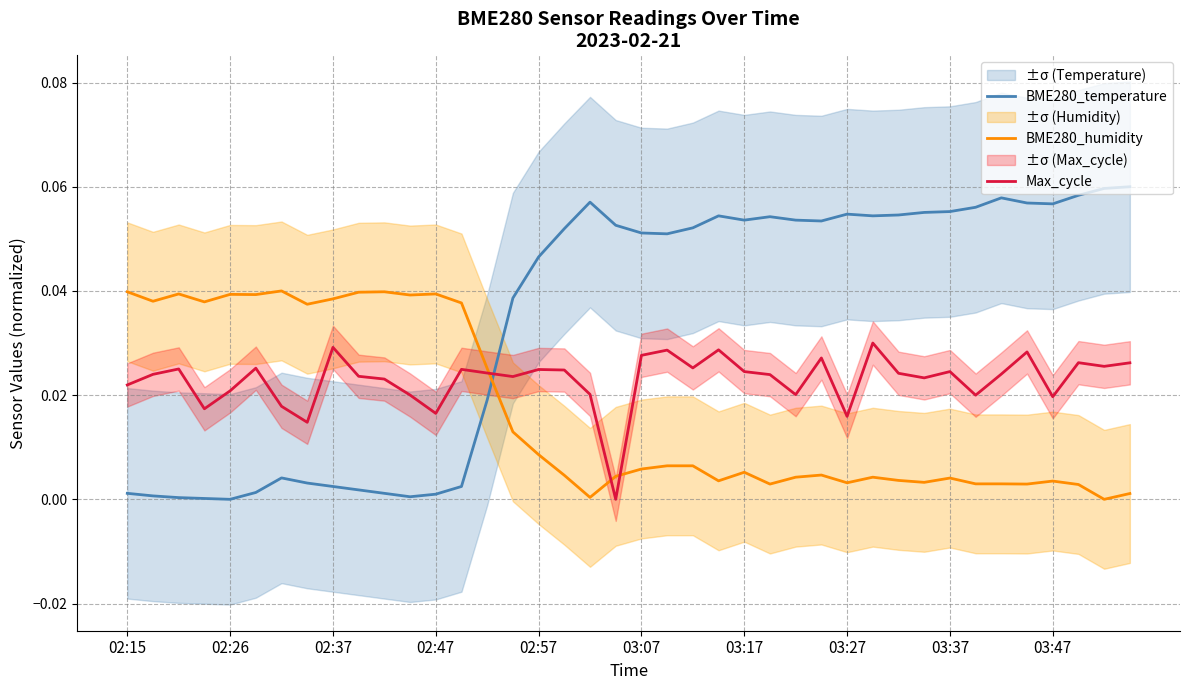

Is the value of BME280_humidity at 02:47 greater than the value of BME280_temperature at 03:07?

No